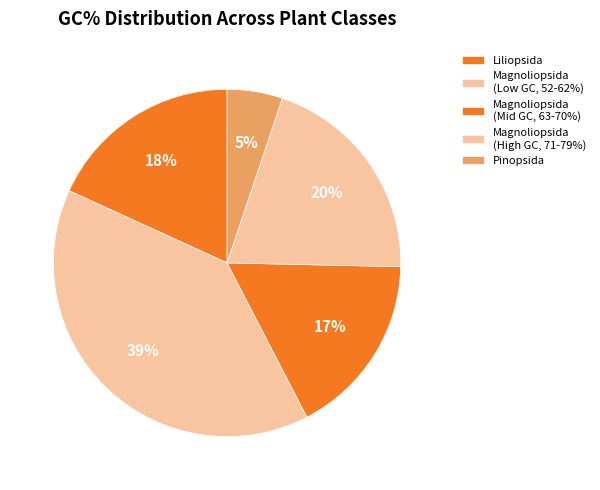

How many slices are in this pie chart?

5